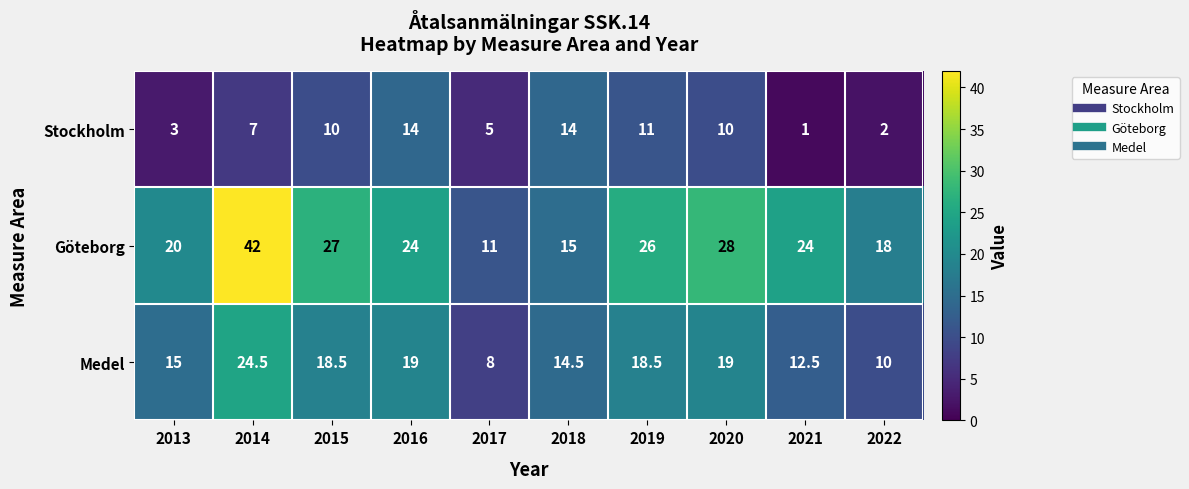

What is the greatest value displayed?

42.0